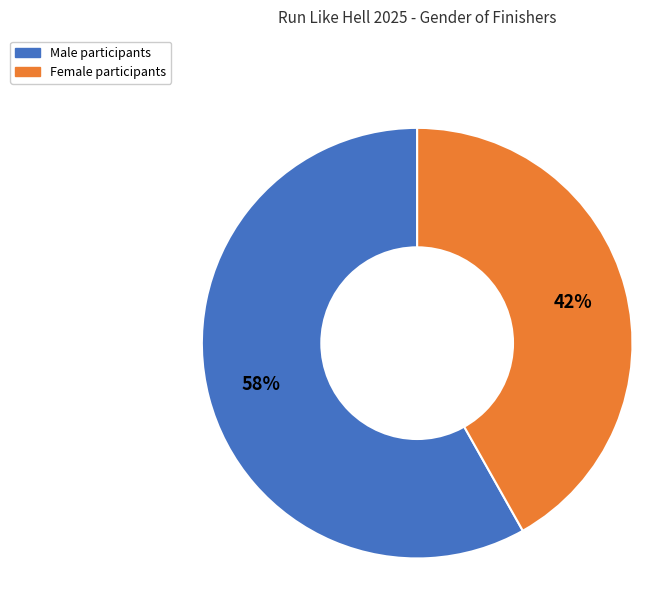

Is Female the majority of the pie?

No